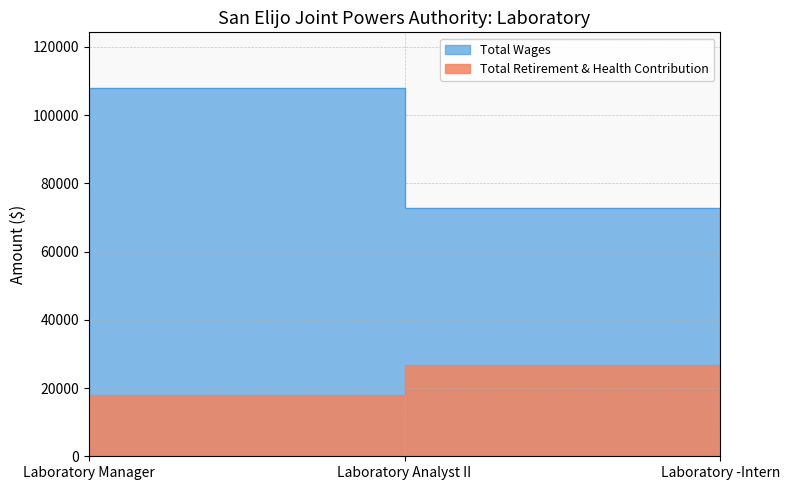

How many lines are shown in the chart?

2